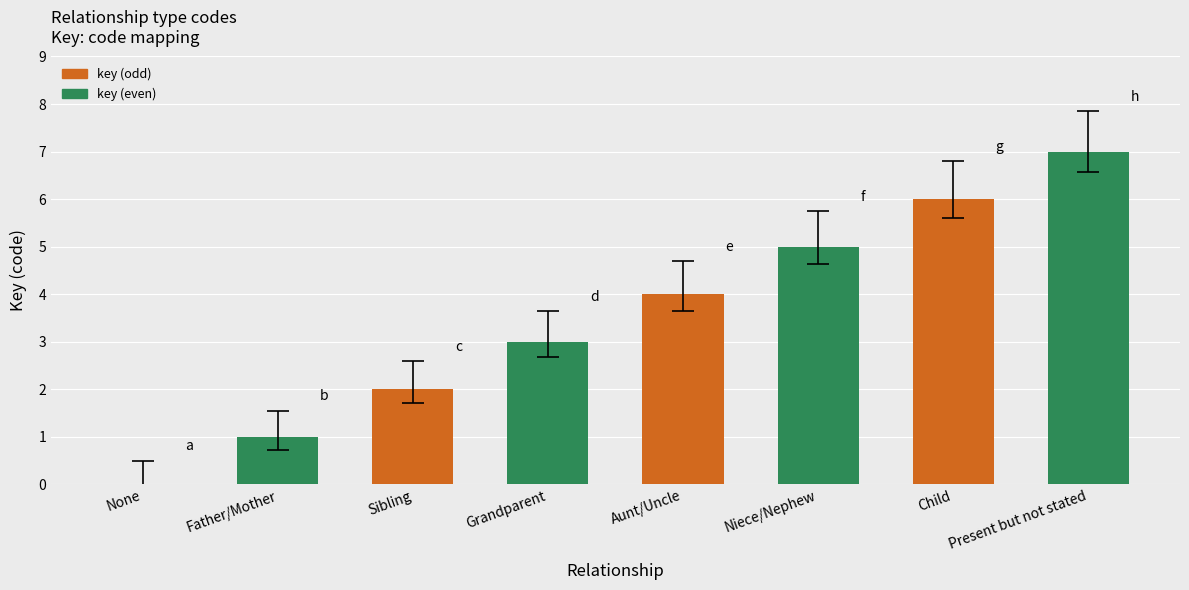

What is the sum of all values?

28